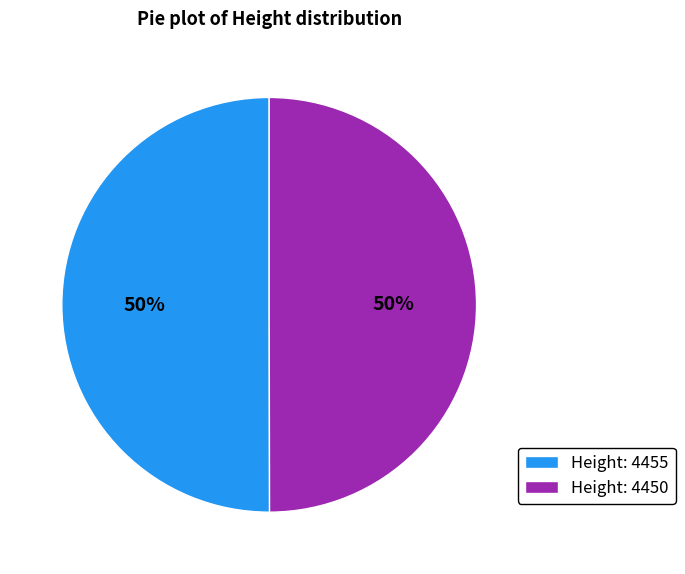

True or false: Height: 4455 accounts for 50% of the total.

True